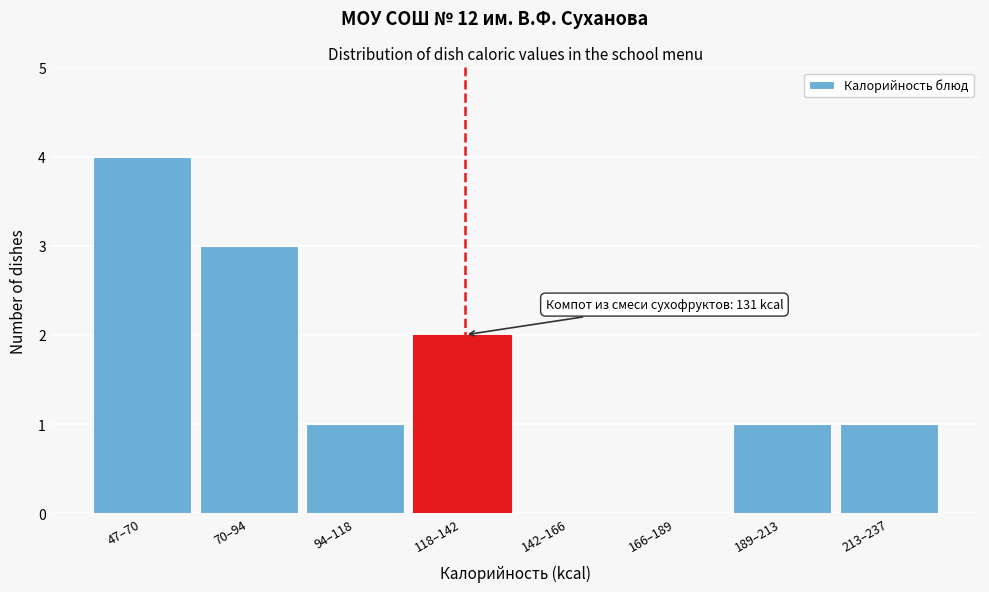

Reading right to left, what are all the values shown in this chart?

213–237=1	189–213=1	166–189=0	142–166=0	118–142=2	94–118=1	70–94=3	47–70=4